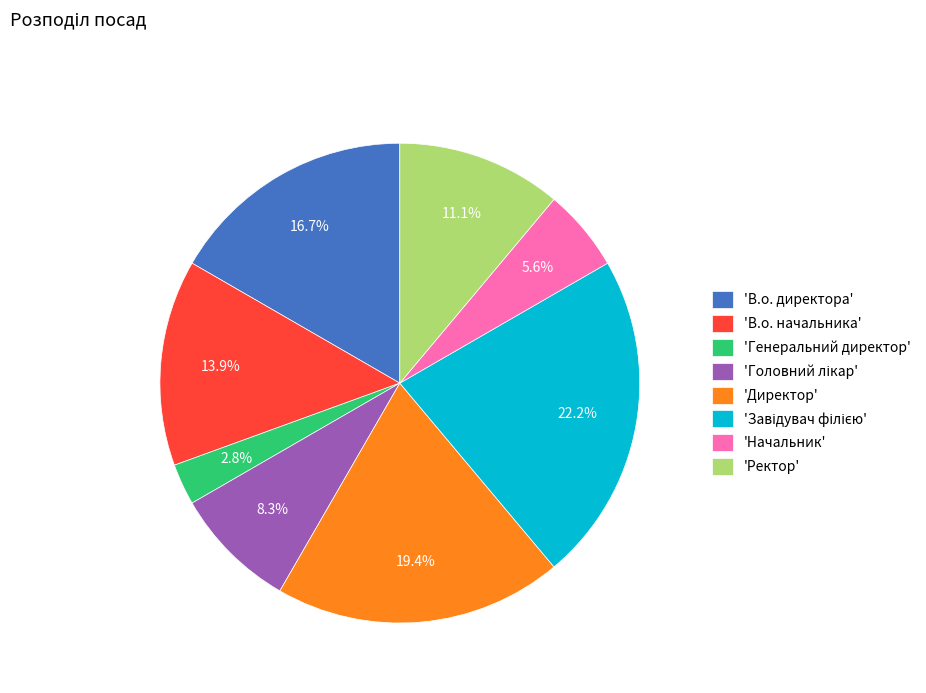

Which slice is the smallest?

'Генеральний директор'